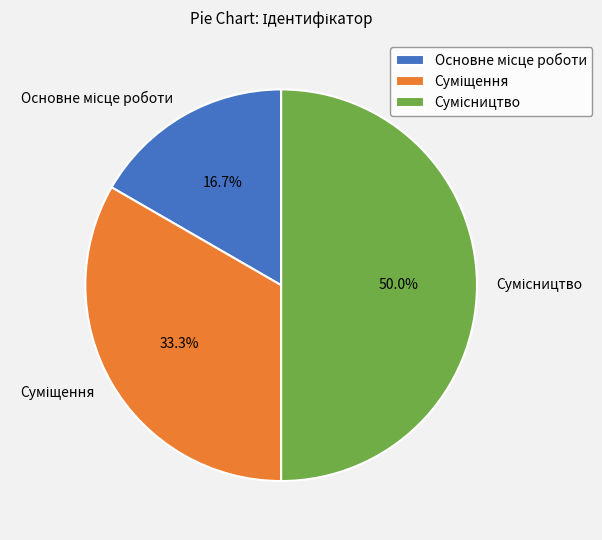

To the nearest percent, what is the combined percentage of Суміщення and Основне місце роботи?

50%